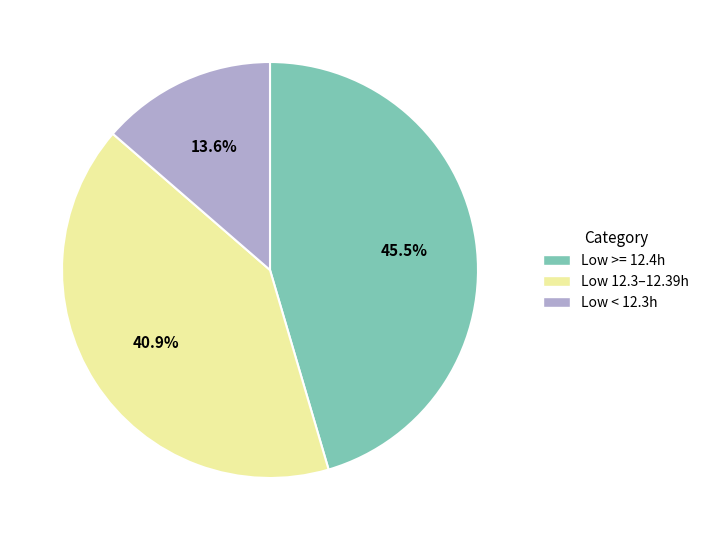

Is there a majority slice in this chart?

No